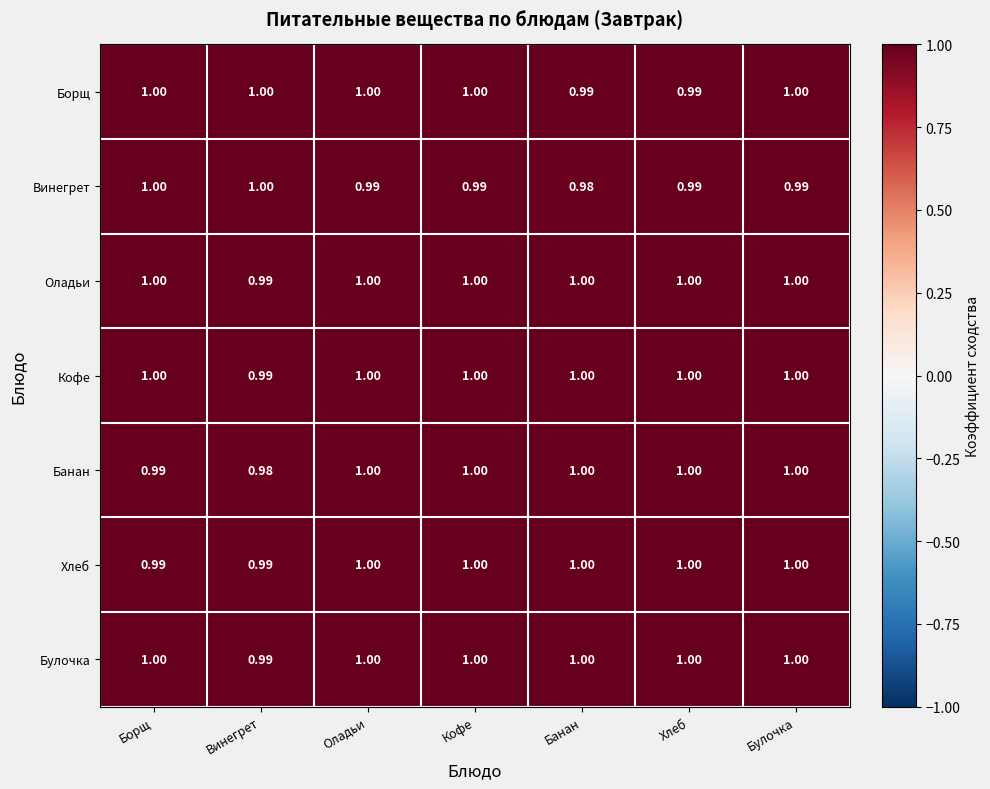

At which label is Булочка closest to 0?

Винегрет